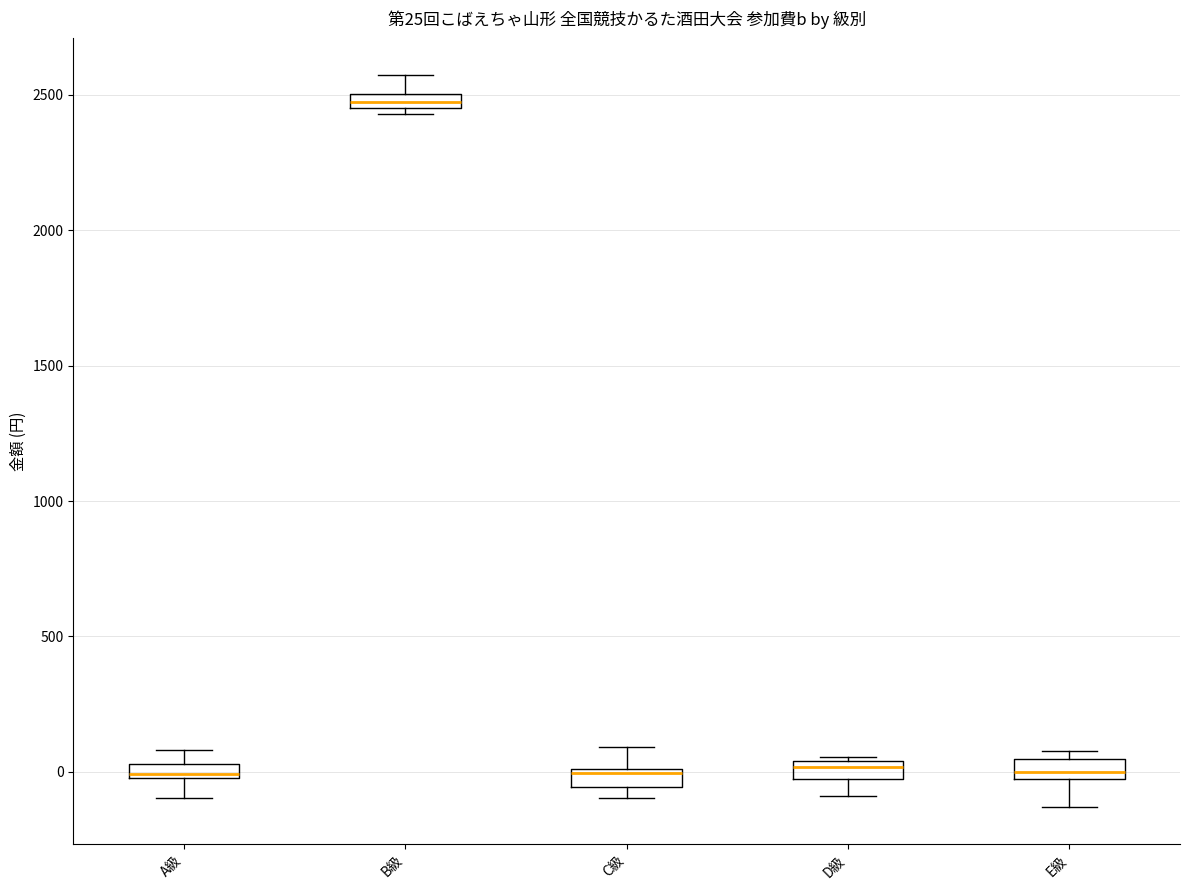

Which box's median line is the highest?

B級